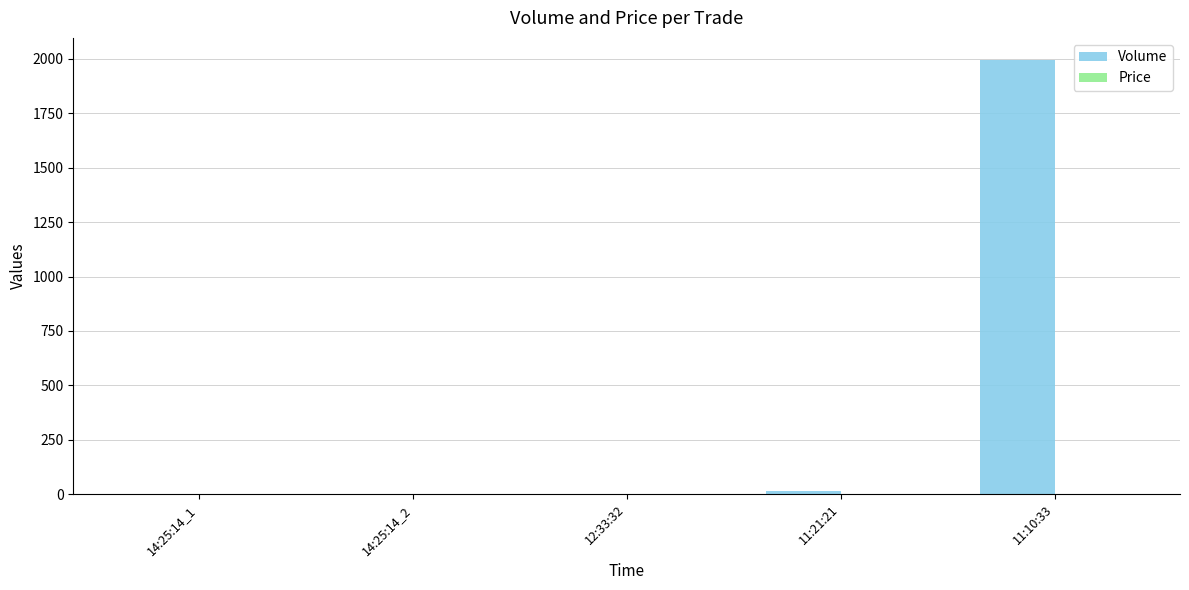

At which category is the sum across all series the highest?

11:10:33